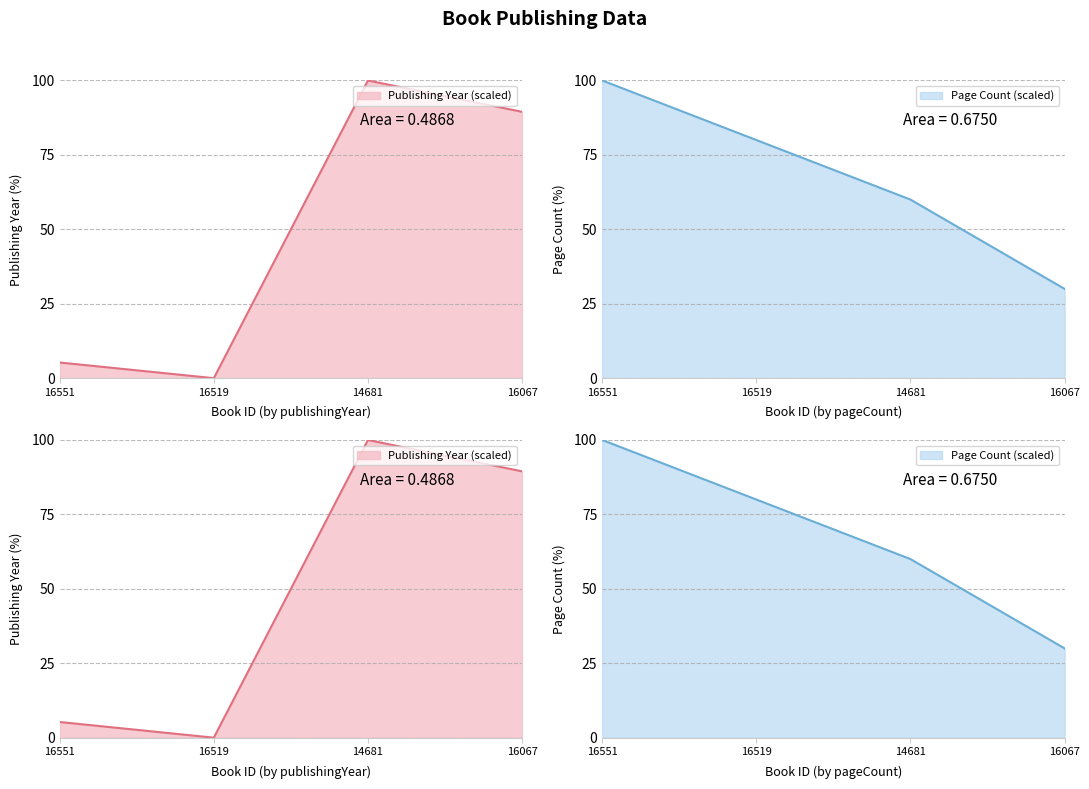

What is the change in value from 16519 to 14681?

+100.0